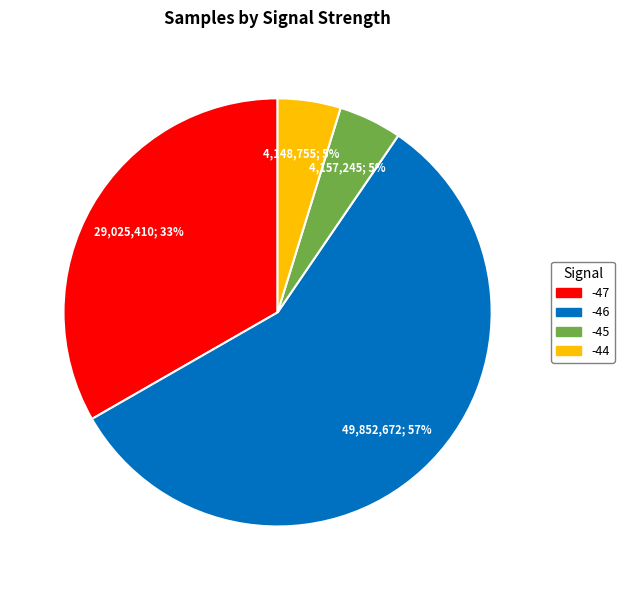

Between -47 and -45, which is larger?

-47